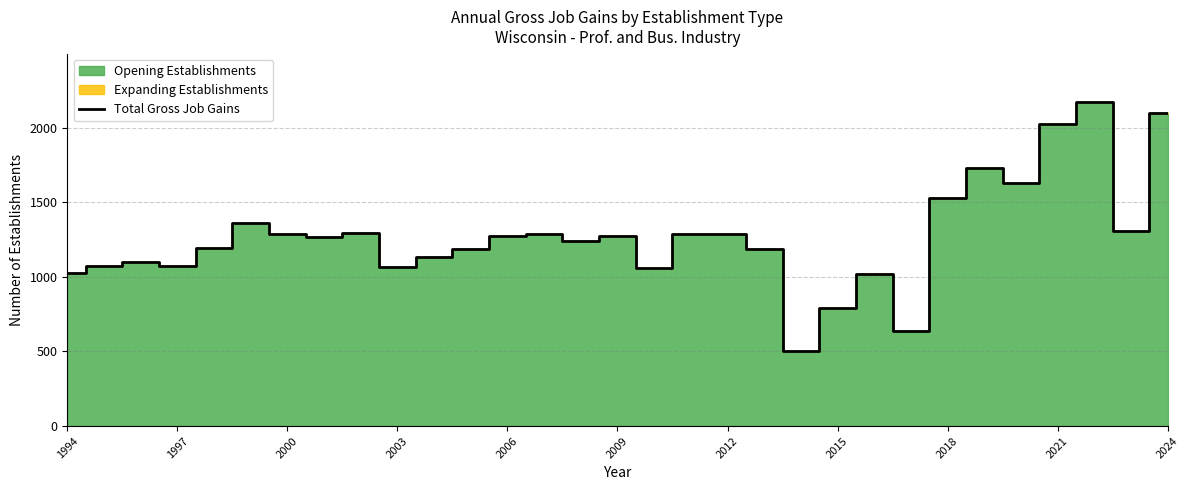

True or false: there are more than 2 points higher than both neighbors.

True